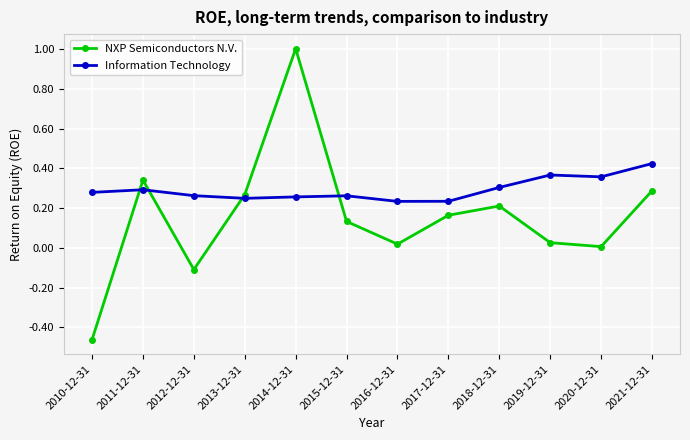

What is the maximum value shown in the chart?

1.0